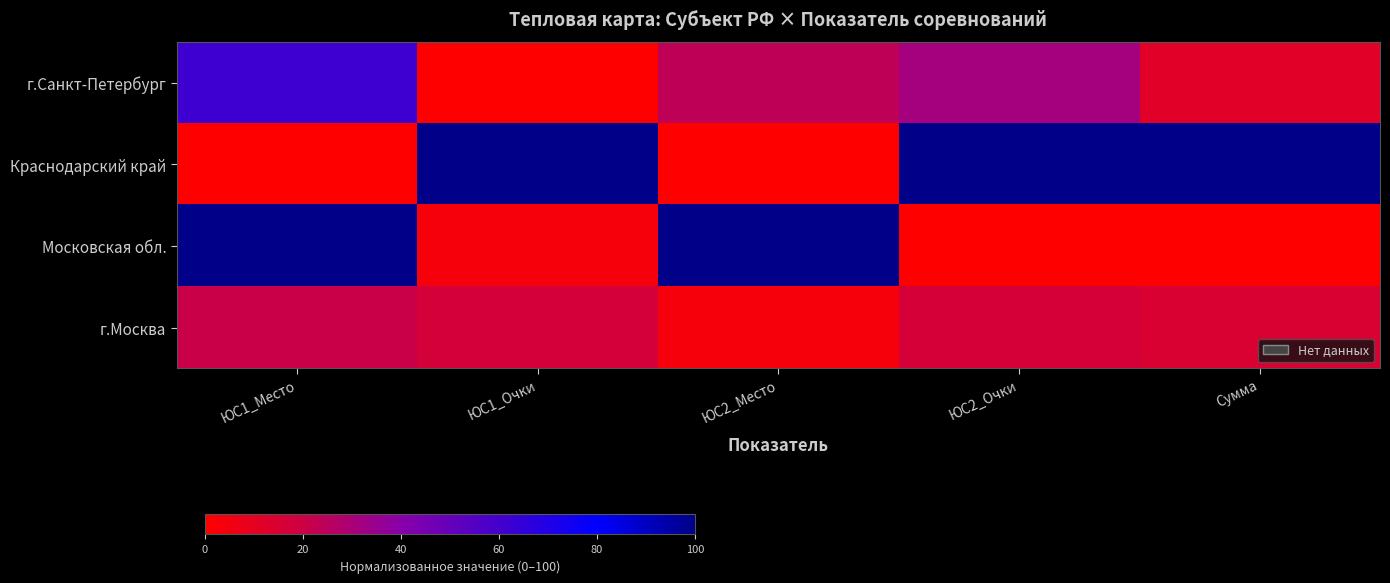

What is the total value across all series at ЮС2_Место?

127.8